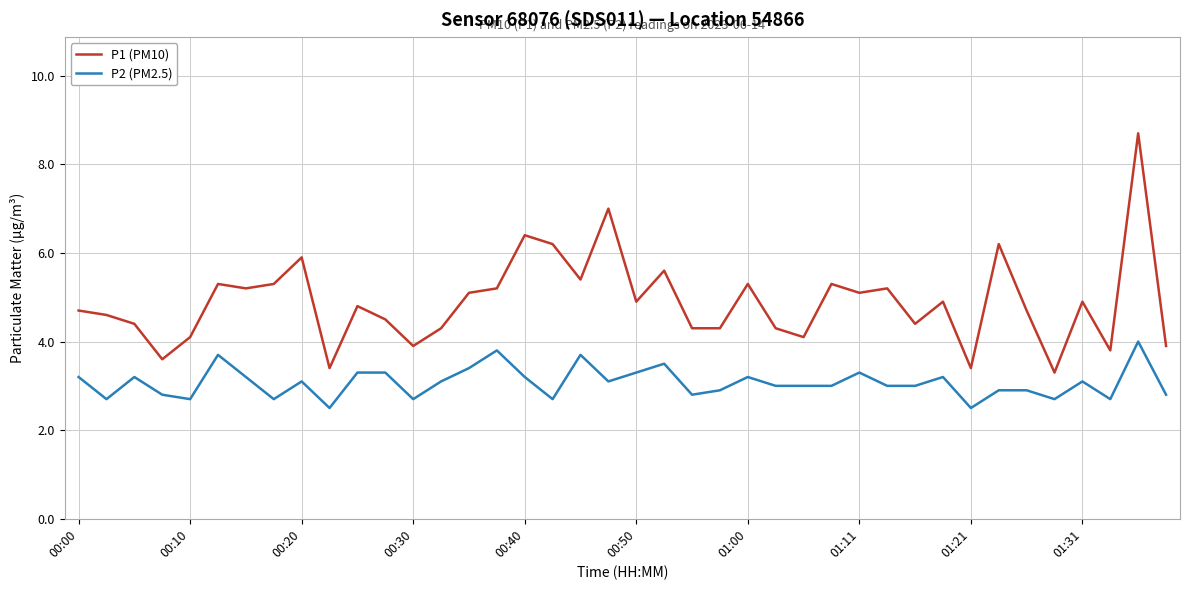

List the series in order of their overall mean, highest first.

P1 (PM10), P2 (PM2.5)